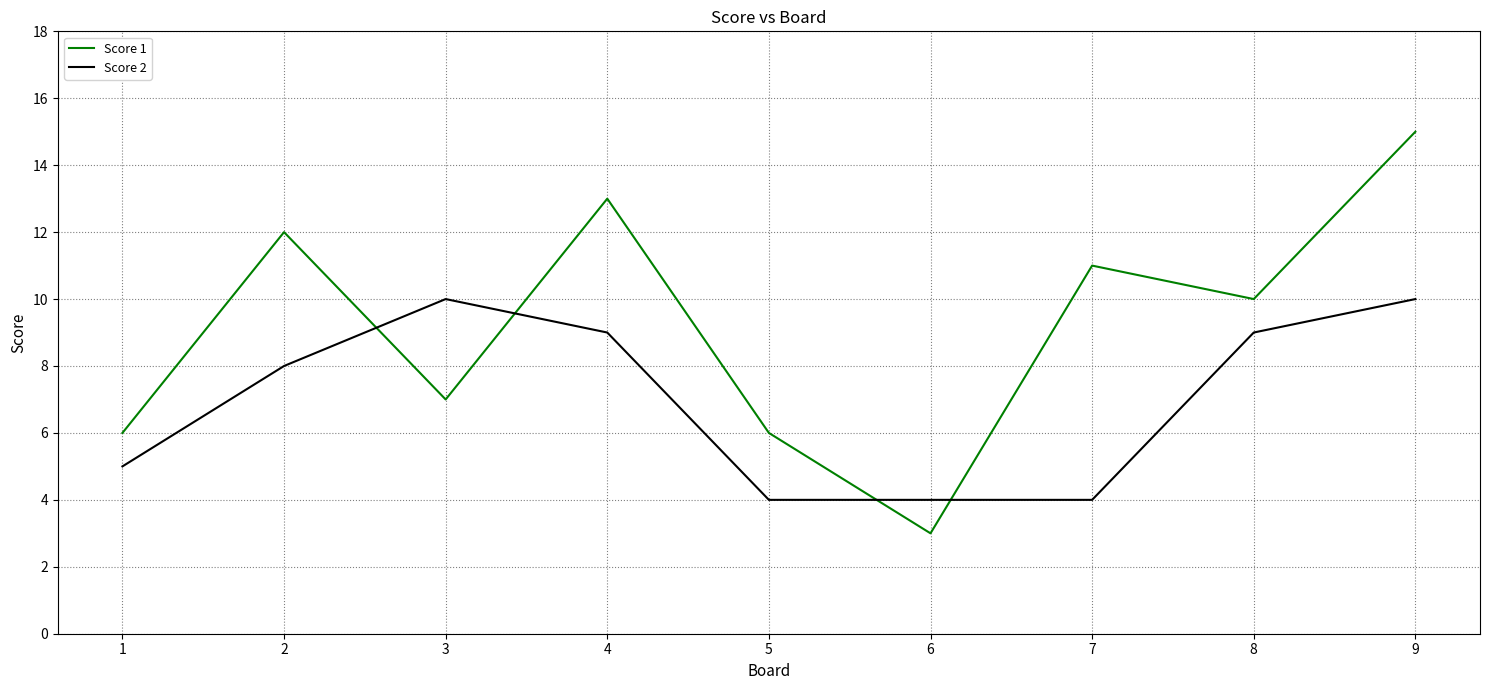

What is the approximate value of Score 1 at 1?

6